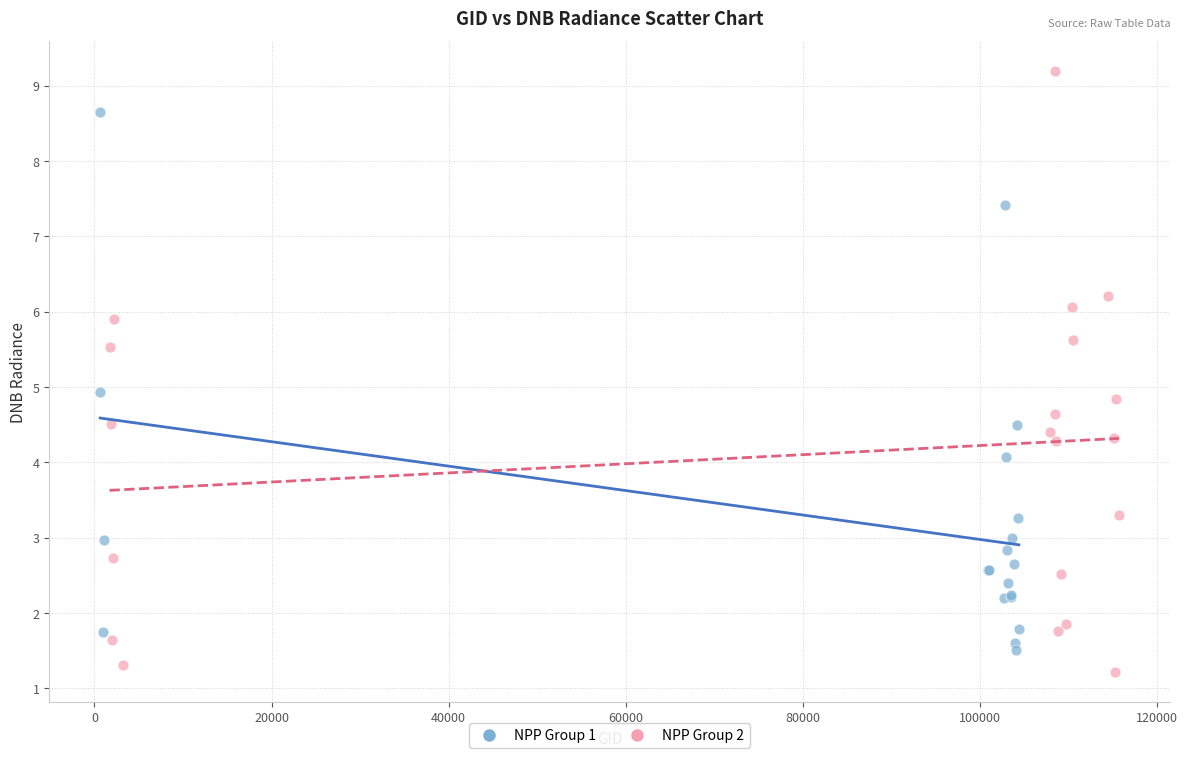

Which series contains the highest Y value?

NPP Group 2